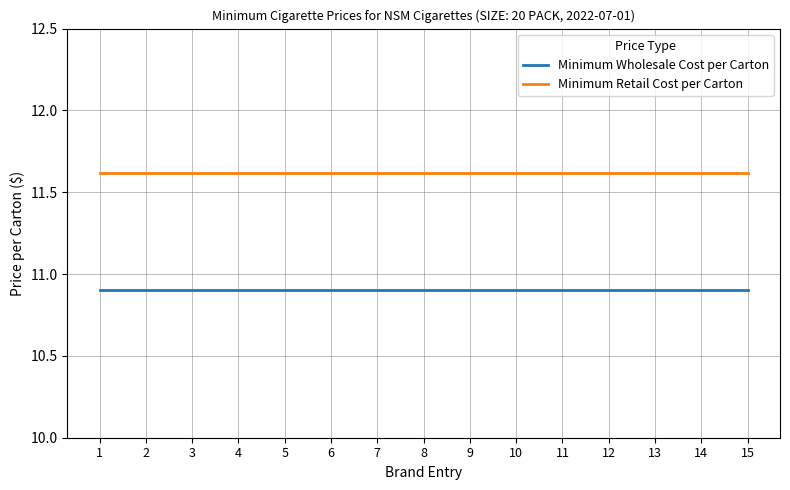

Reading left to right, what are all the values shown in this chart?

Minimum Wholesale Cost per Carton: 10.9	10.9	10.9	10.9	10.9	10.9	10.9	10.9	10.9	10.9	10.9	10.9	10.9	10.9	10.9
Minimum Retail Cost per Carton: 11.6	11.6	11.6	11.6	11.6	11.6	11.6	11.6	11.6	11.6	11.6	11.6	11.6	11.6	11.6